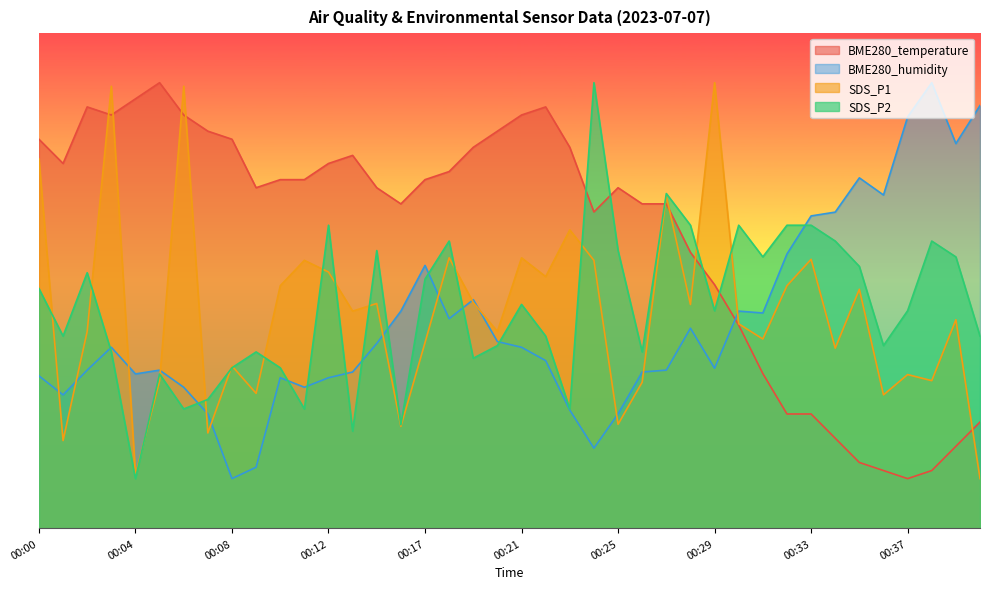

At 00:41, list the series in order from smallest to largest.

SDS_P1, BME280_temperature, SDS_P2, BME280_humidity